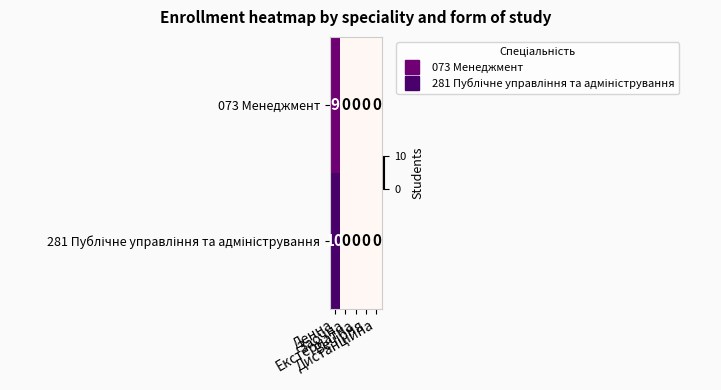

How many data points does each series have?

5